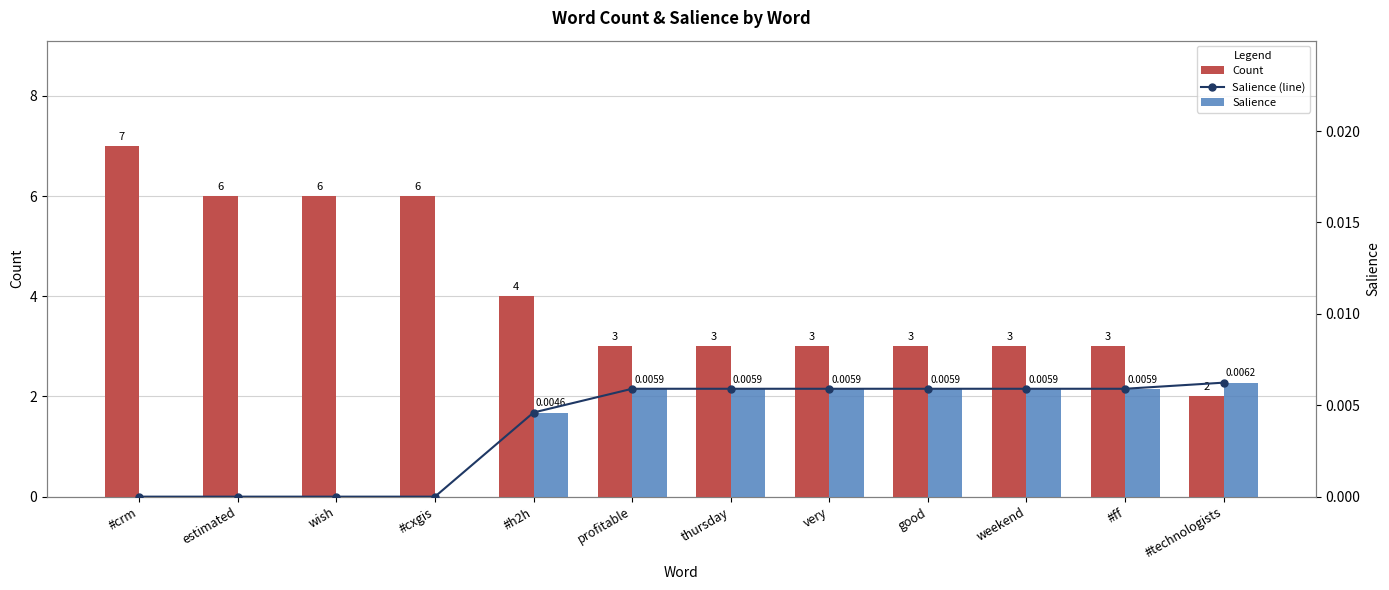

What is the label of the 4th bar from the left?

#cxgis